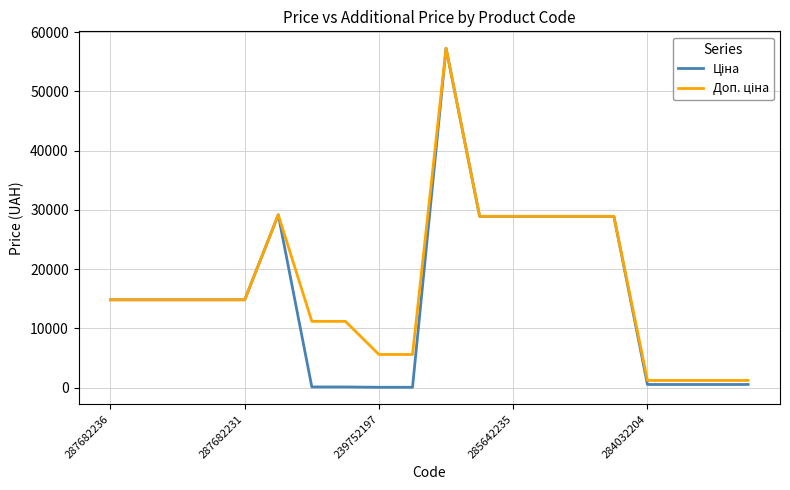

True or false: Доп. ціна and Ціна intersect in this chart.

False